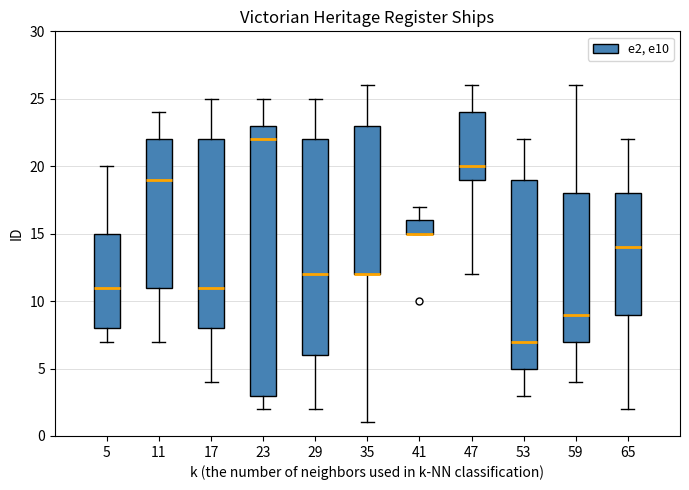

Which box is the tallest, from its lower edge to its upper edge?

23